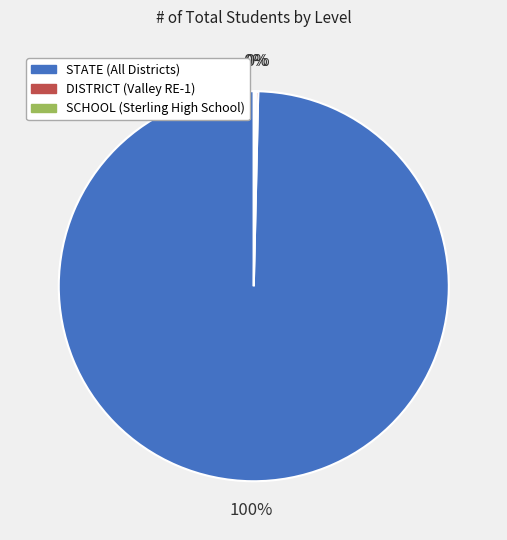

To the nearest percent, what percentage of the pie is STATE (All Districts)?

100%